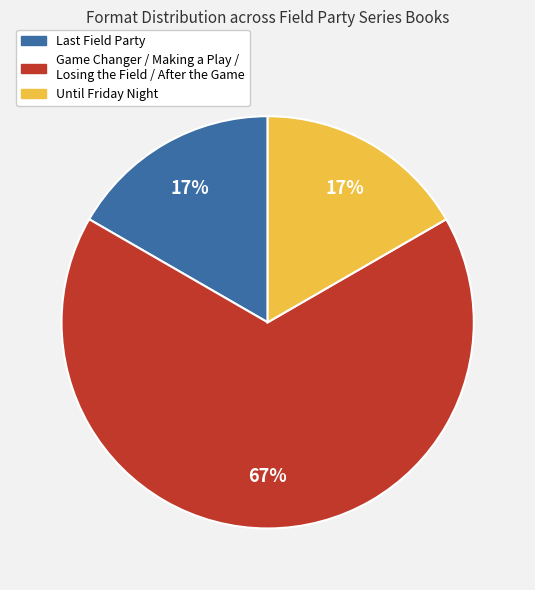

Which category has the biggest portion of the pie?

Game Changer / Making a Play / Losing the Field / After the Game